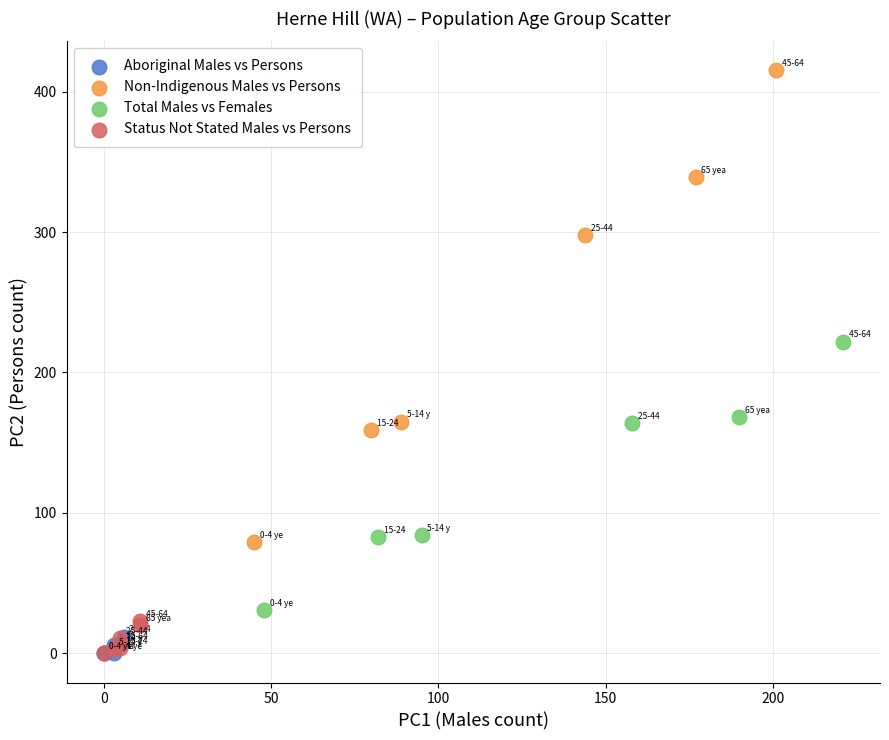

Which series has the largest Y range (max minus min)?

Non-Indigenous Males vs Persons